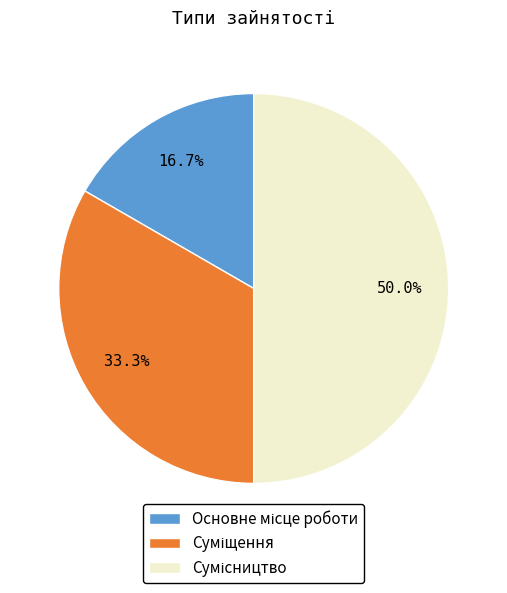

To the nearest percent, what is the combined percentage of Основне місце роботи and Суміщення?

50%